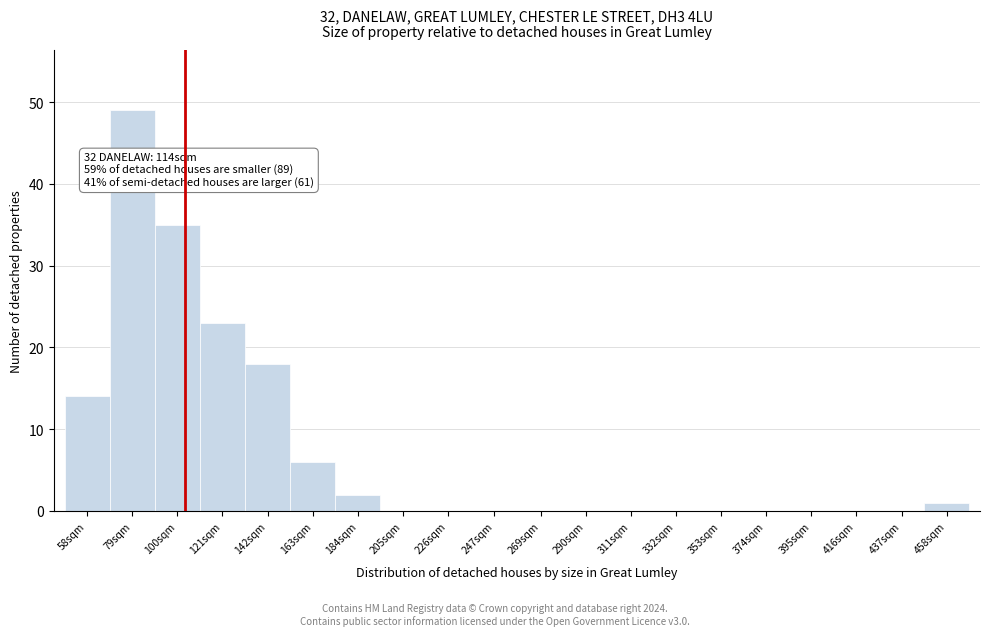

Reading left to right, list all the values displayed in this chart.

58sqm=14	79sqm=49	100sqm=35	121sqm=23	142sqm=18	163sqm=6	184sqm=2	205sqm=0	226sqm=0	247sqm=0	269sqm=0	290sqm=0	311sqm=0	332sqm=0	353sqm=0	374sqm=0	395sqm=0	416sqm=0	437sqm=0	458sqm=1